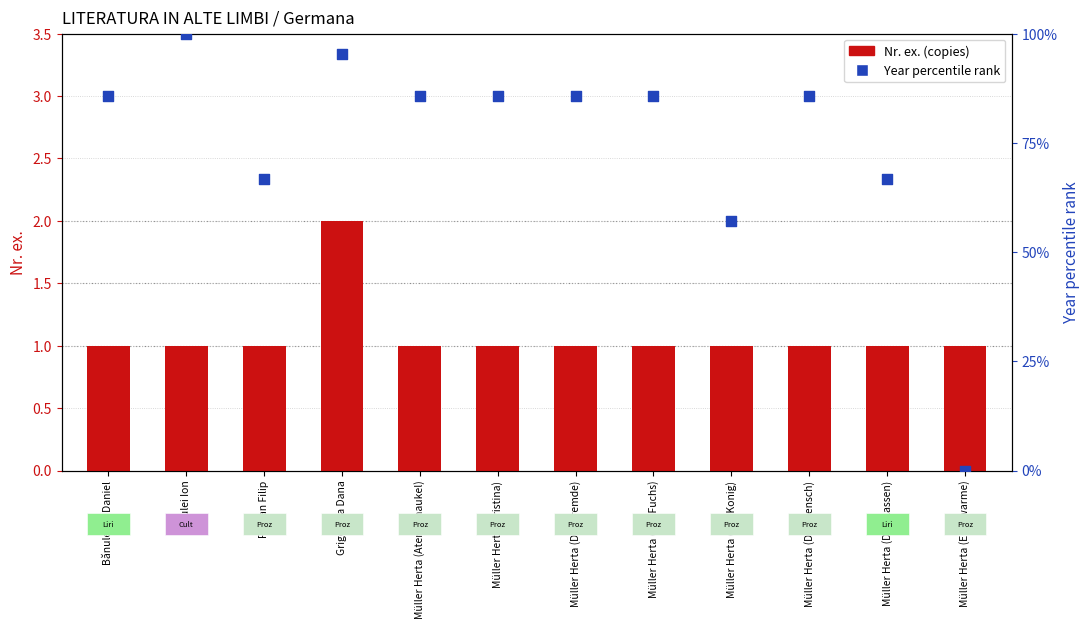

At how many categories does at least one series exceed 33?

11